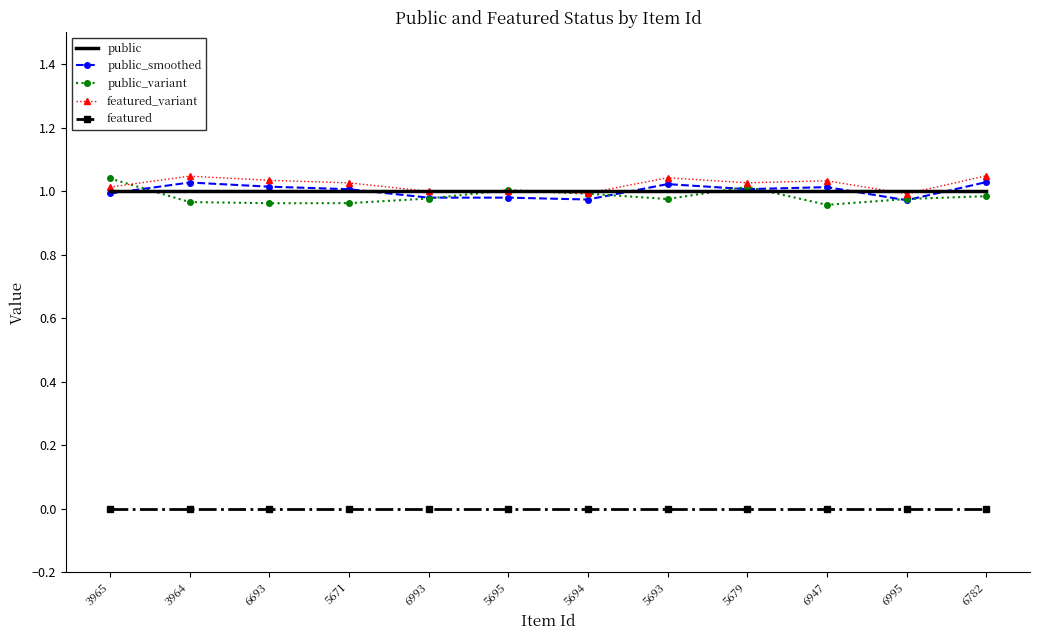

The value of public_variant at 5679 is 1.6. True or false?

False